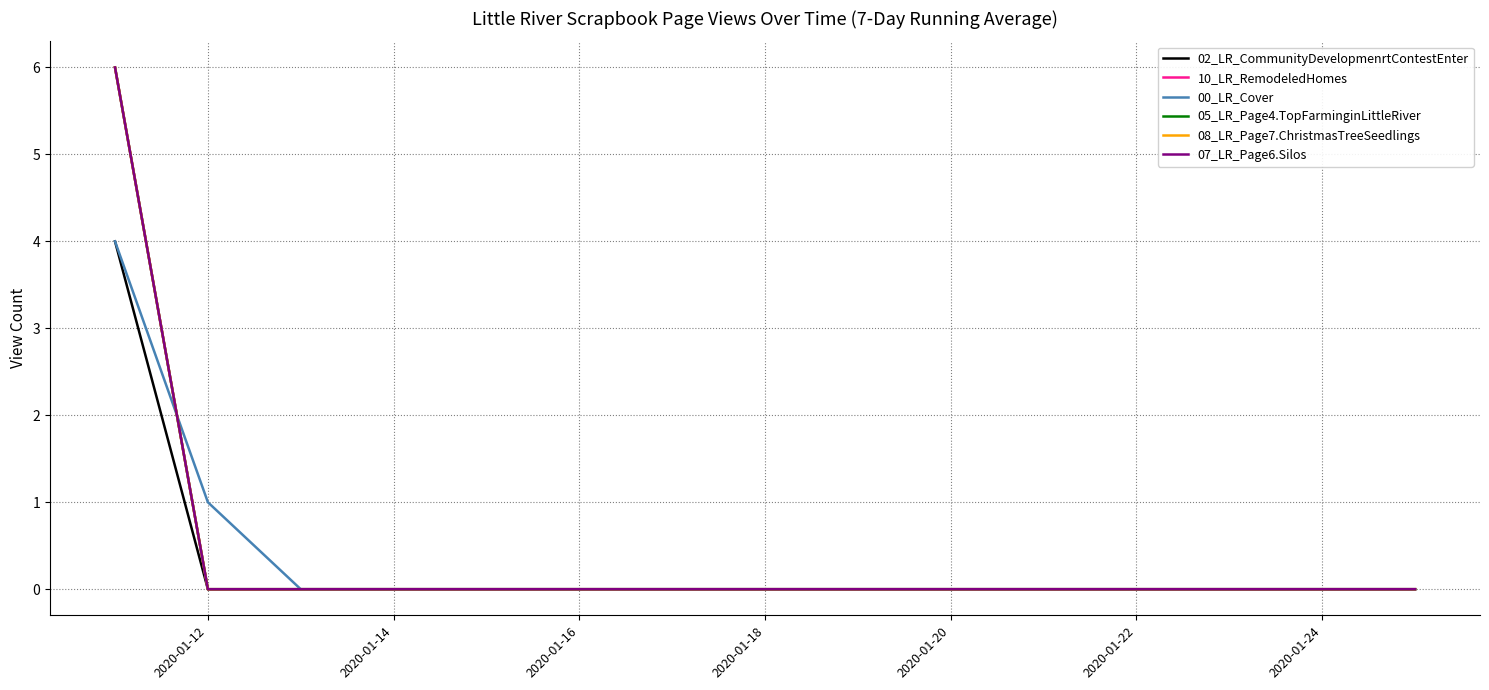

Does the chart display data point markers on the line(s)?

No